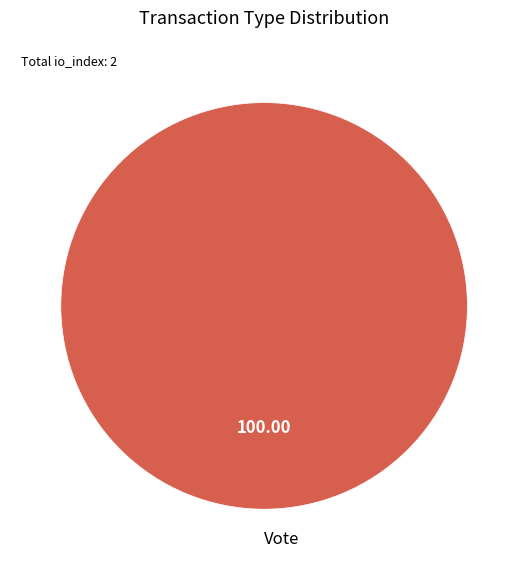

Does Vote account for over 50% of the chart?

Yes